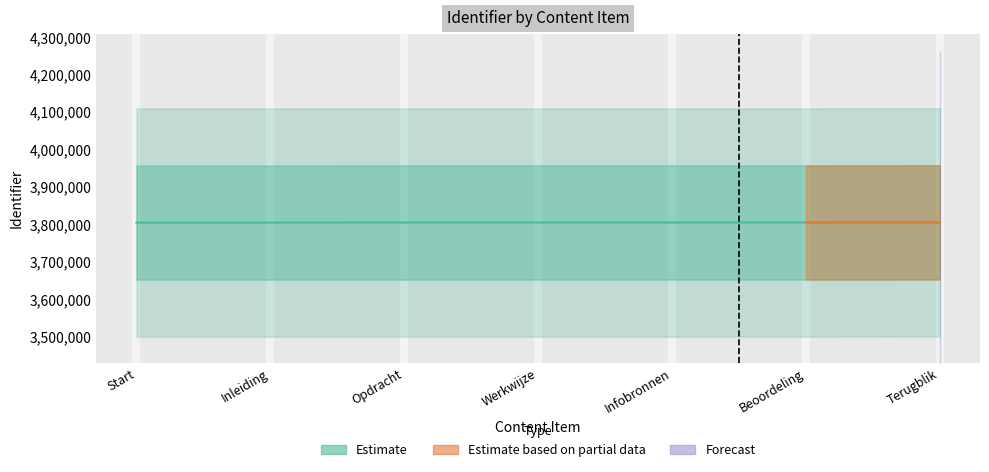

At which category does the chart reach its minimum across all series?

Inleiding